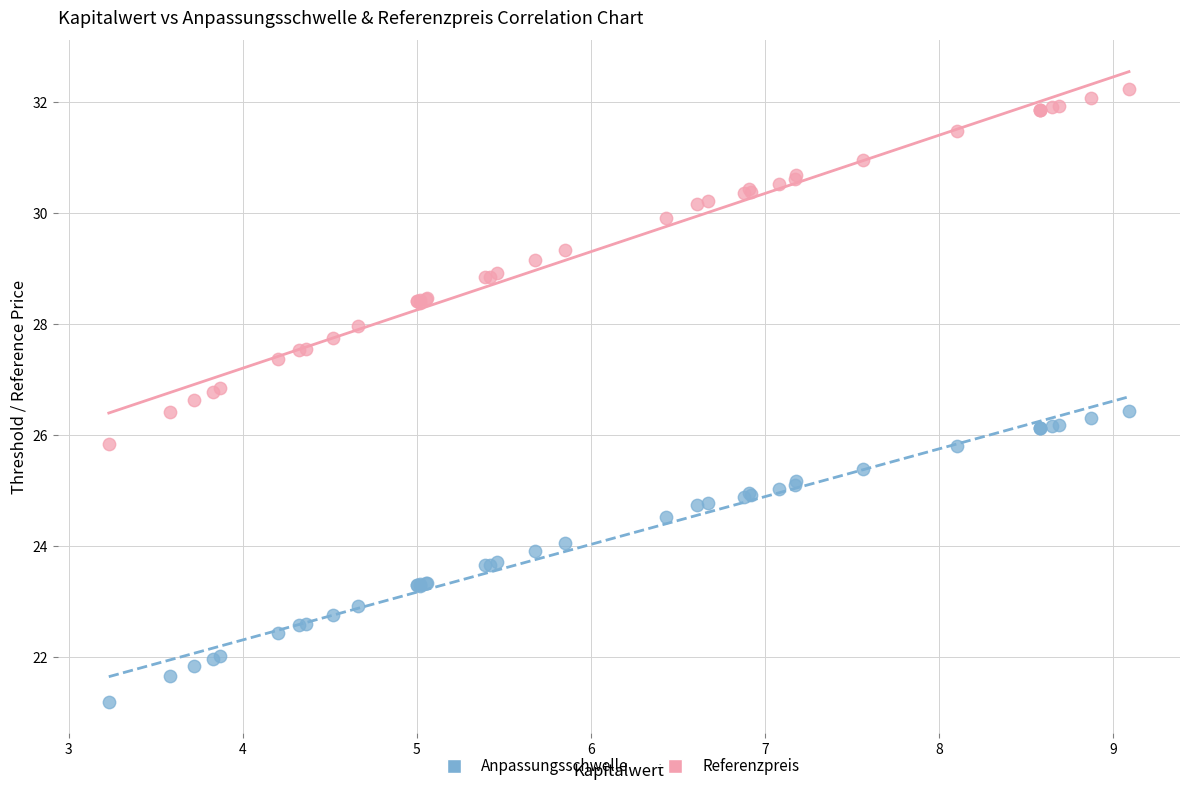

Which series has the widest spread of Y values?

Referenzpreis